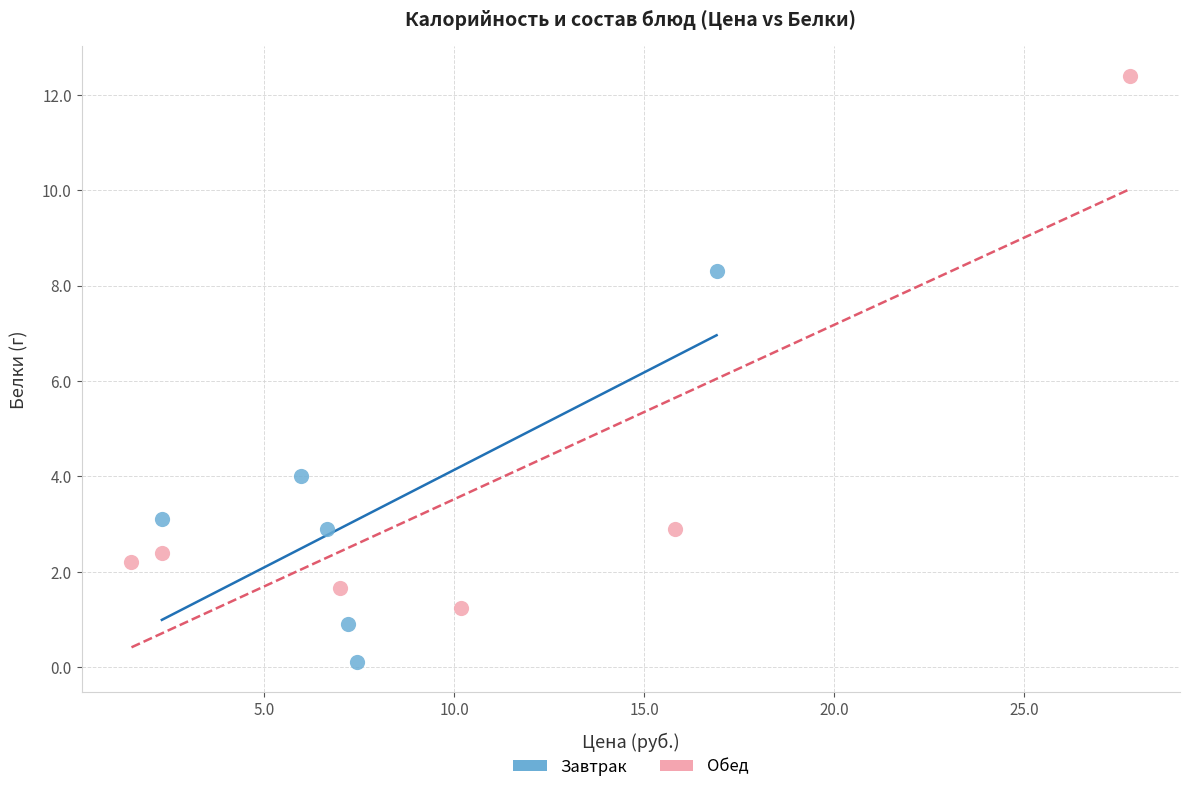

Which series reaches the minimum Y coordinate?

Завтрак